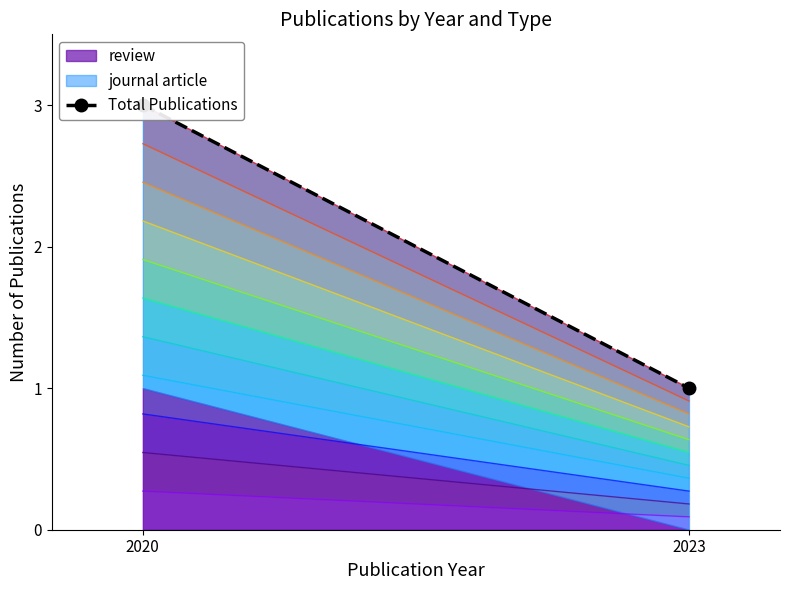

What is the sum of all values?

4